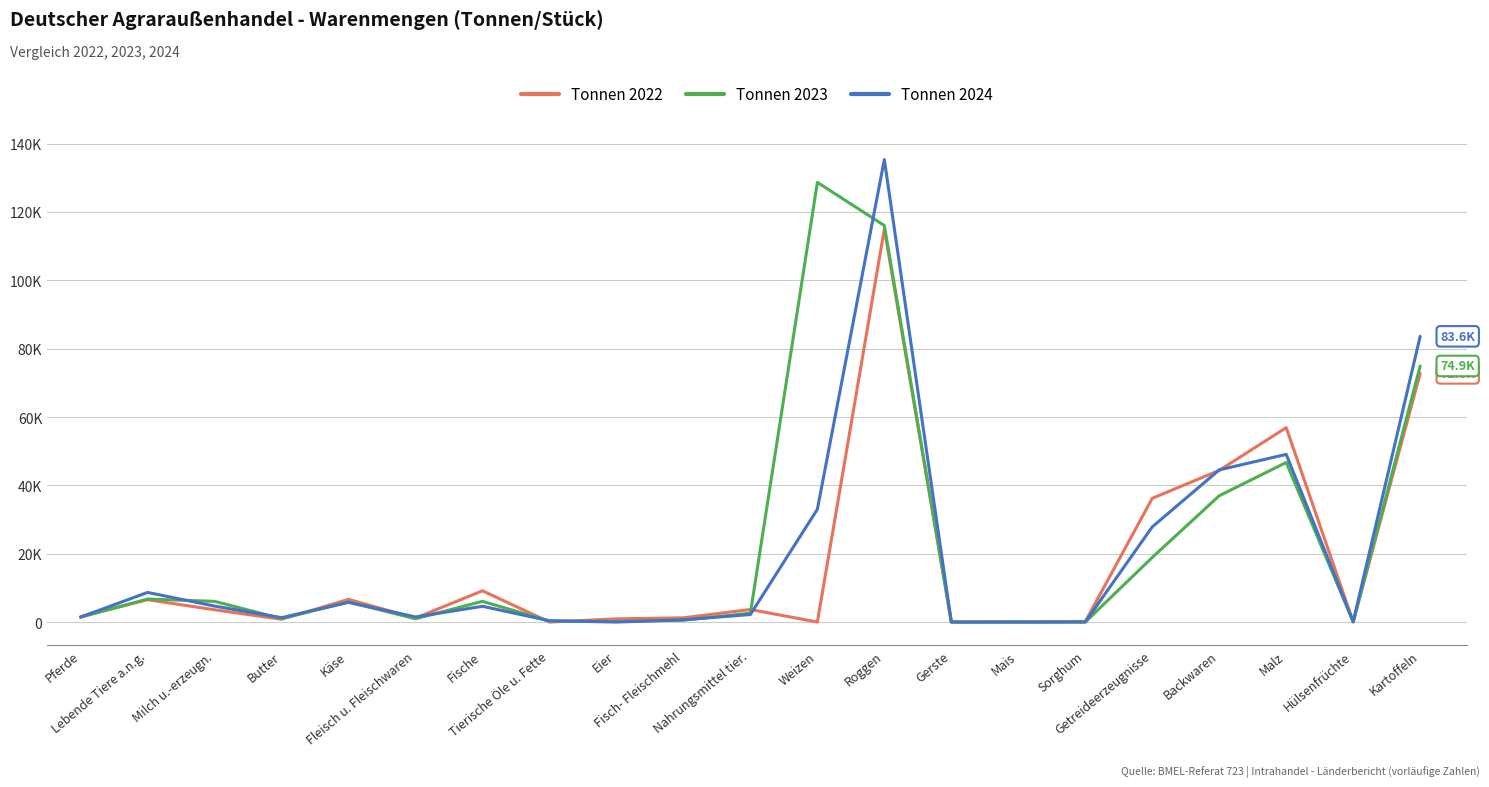

What is the value of the Tonnen 2022 point at the 18th from the left?

44392.4